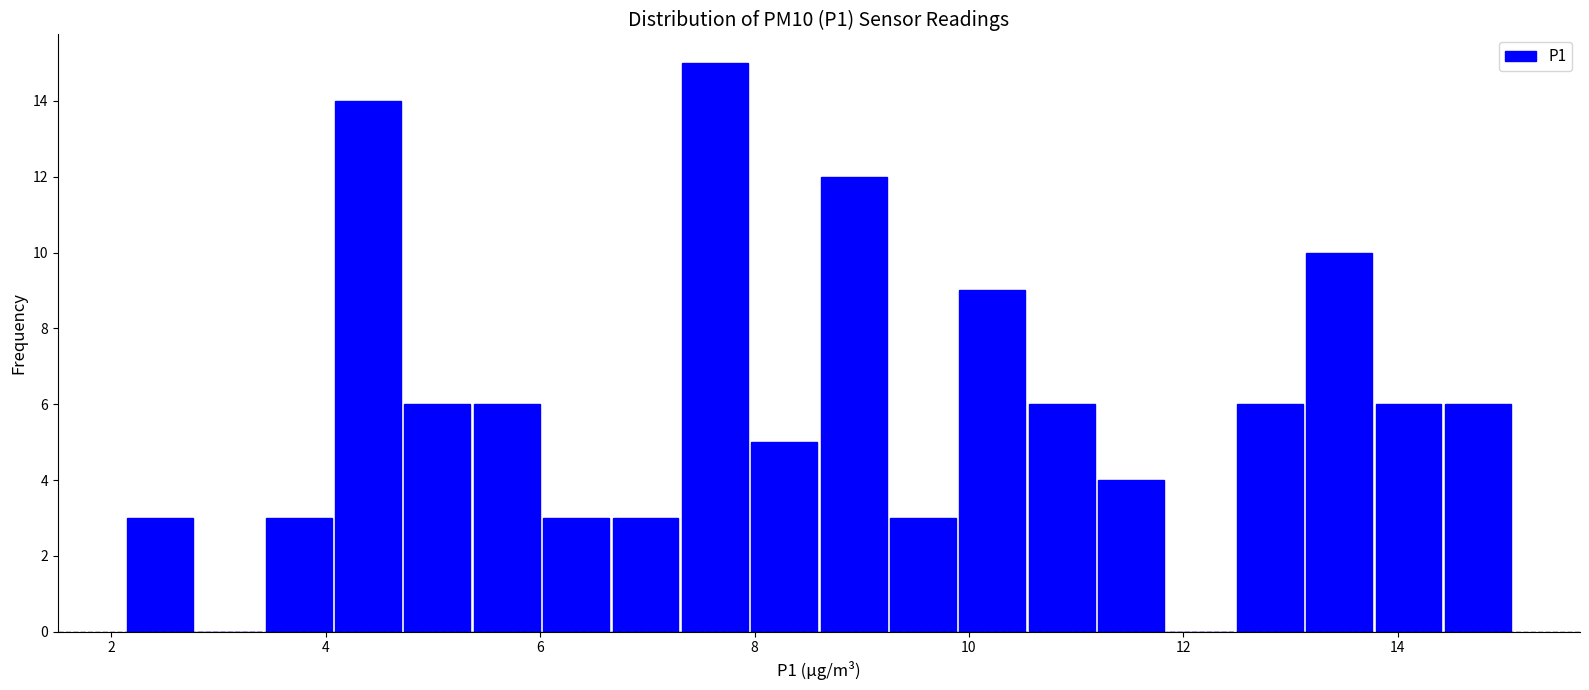

Read against the x-axis, roughly where is the centre of the tallest bar?

7.6